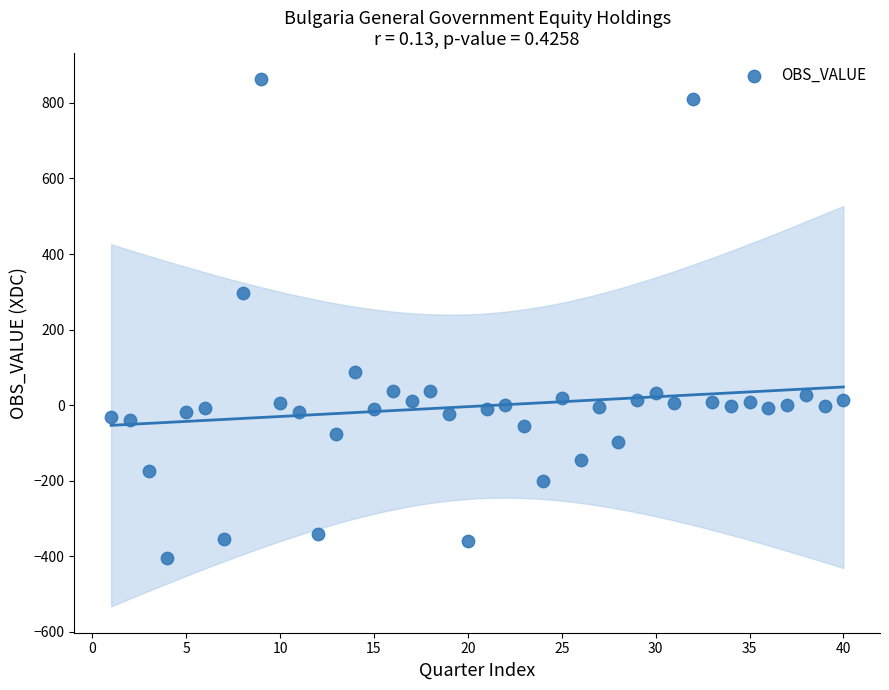

What is the range of X values (max minus min)?

39